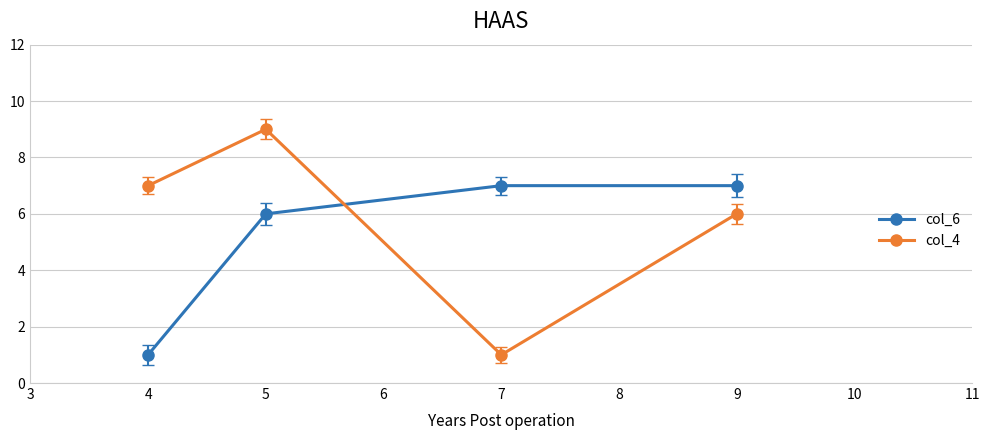

What value does the col_4 series have at 4?

7